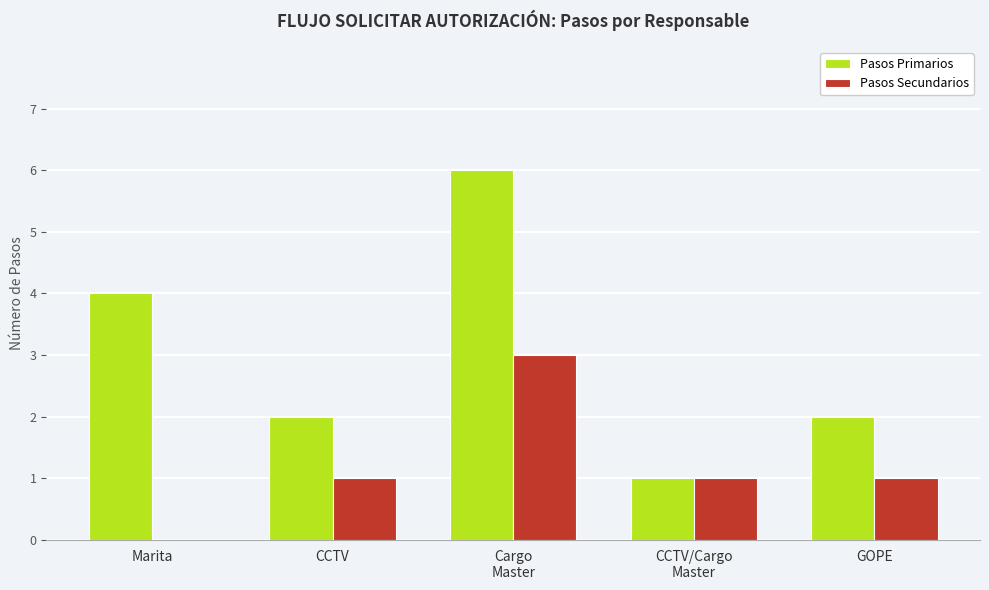

Which series has the widest spread of values?

Pasos Primarios